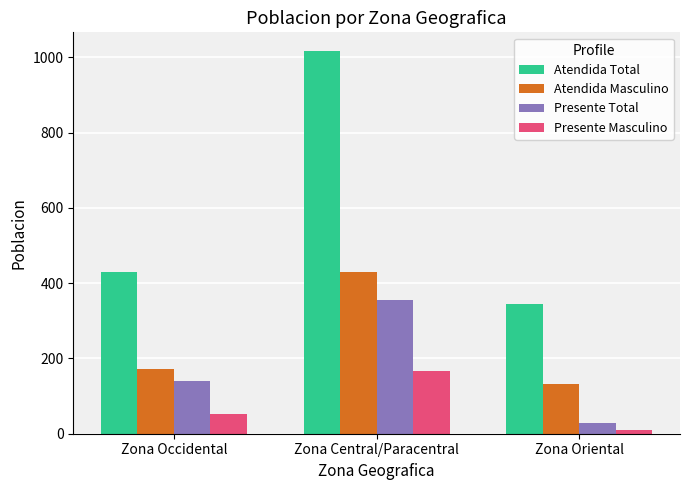

Reading right to left, extract all data points from this chart.

Atendida Total: Zona Oriental=345	Zona Central/Paracentral=1016	Zona Occidental=431
Atendida Masculino: Zona Oriental=132	Zona Central/Paracentral=430	Zona Occidental=171
Presente Total: Zona Oriental=28	Zona Central/Paracentral=355	Zona Occidental=141
Presente Masculino: Zona Oriental=10	Zona Central/Paracentral=168	Zona Occidental=53